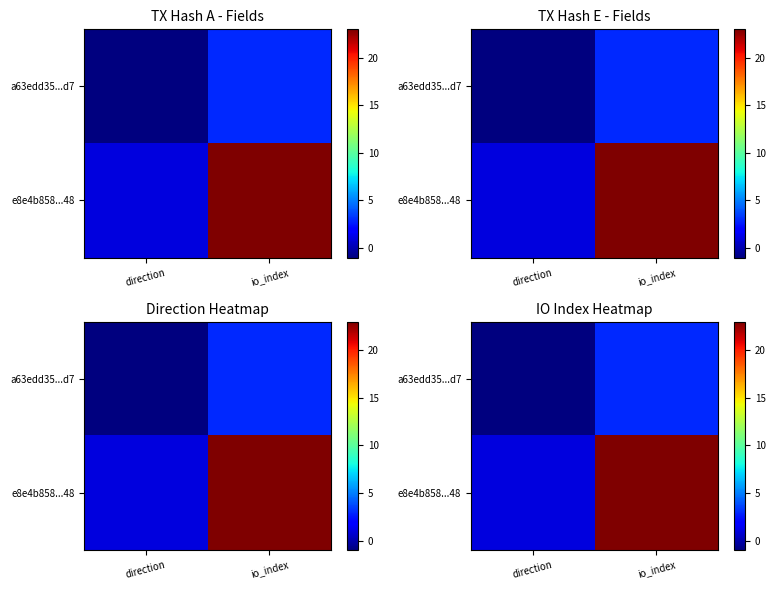

Count the number of categories in the chart.

2